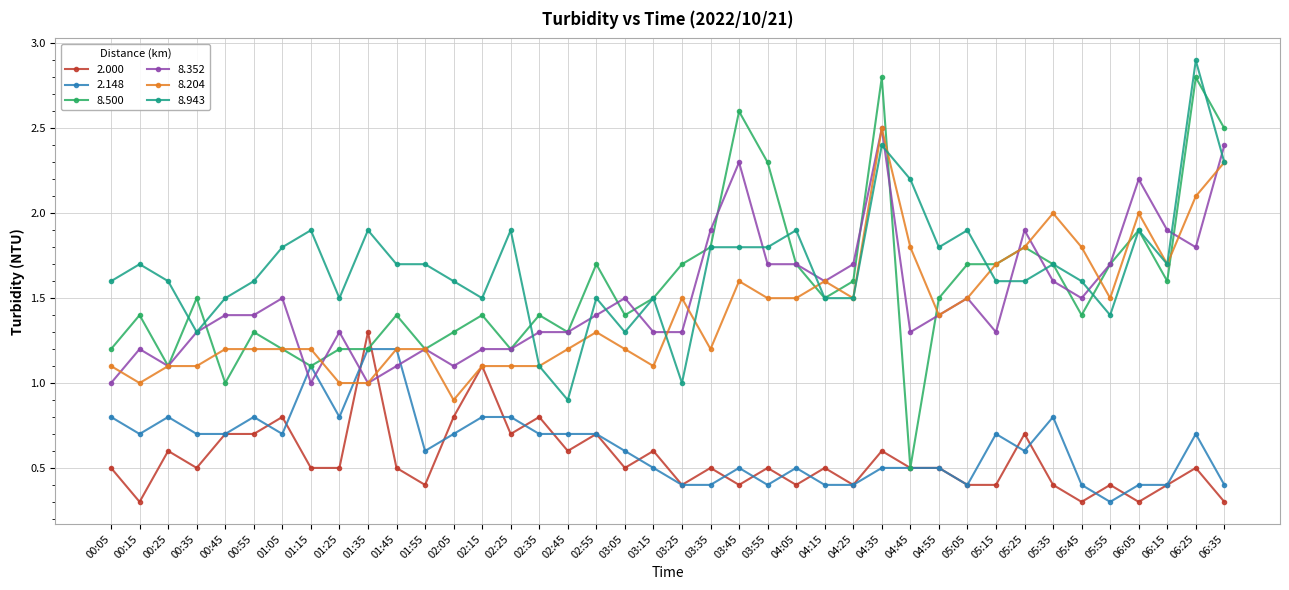

What is the total value across all series at 06:25?

10.8